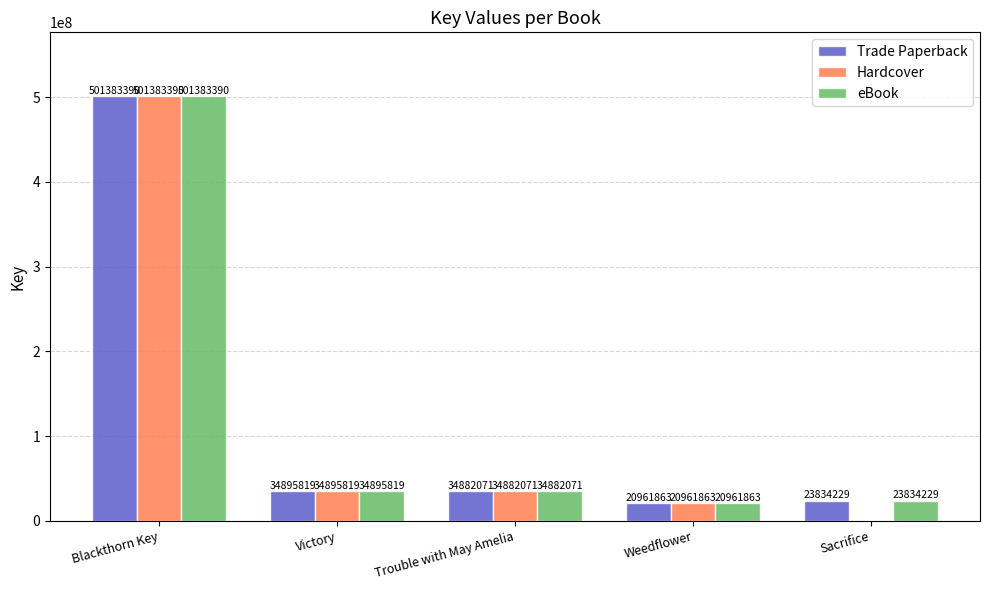

What is the sum of all Trade Paperback values?

615957372